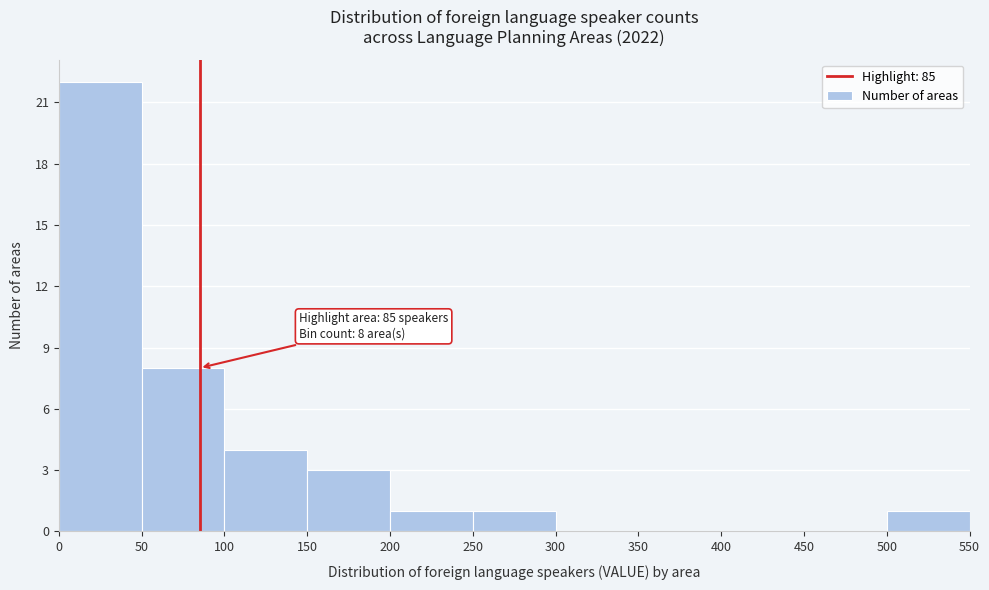

Over which range of the x-axis is the bar tallest?

0 to 50